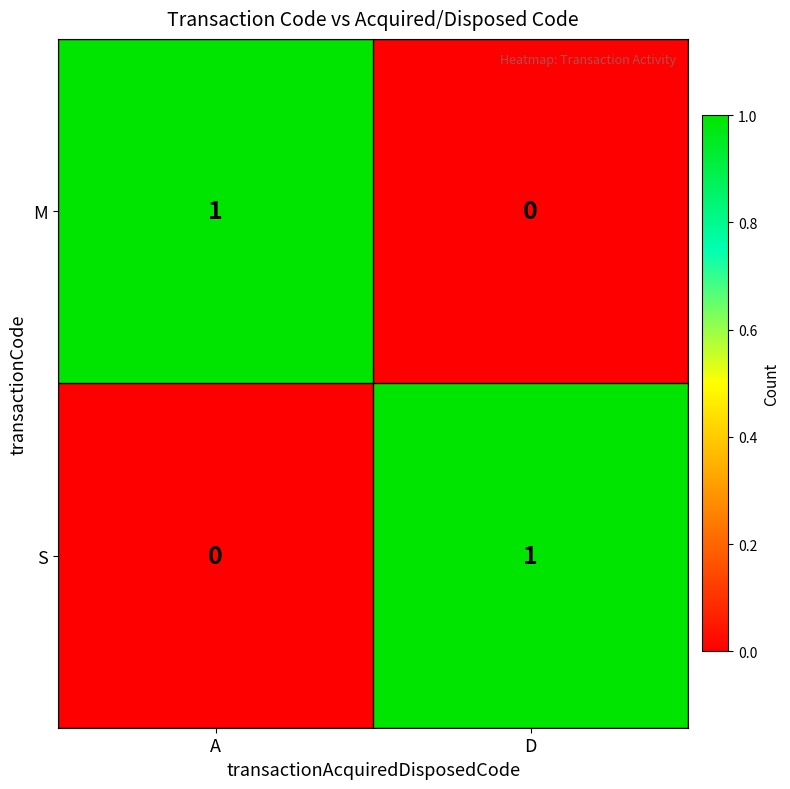

True or false: M has a value of 2 at A.

False